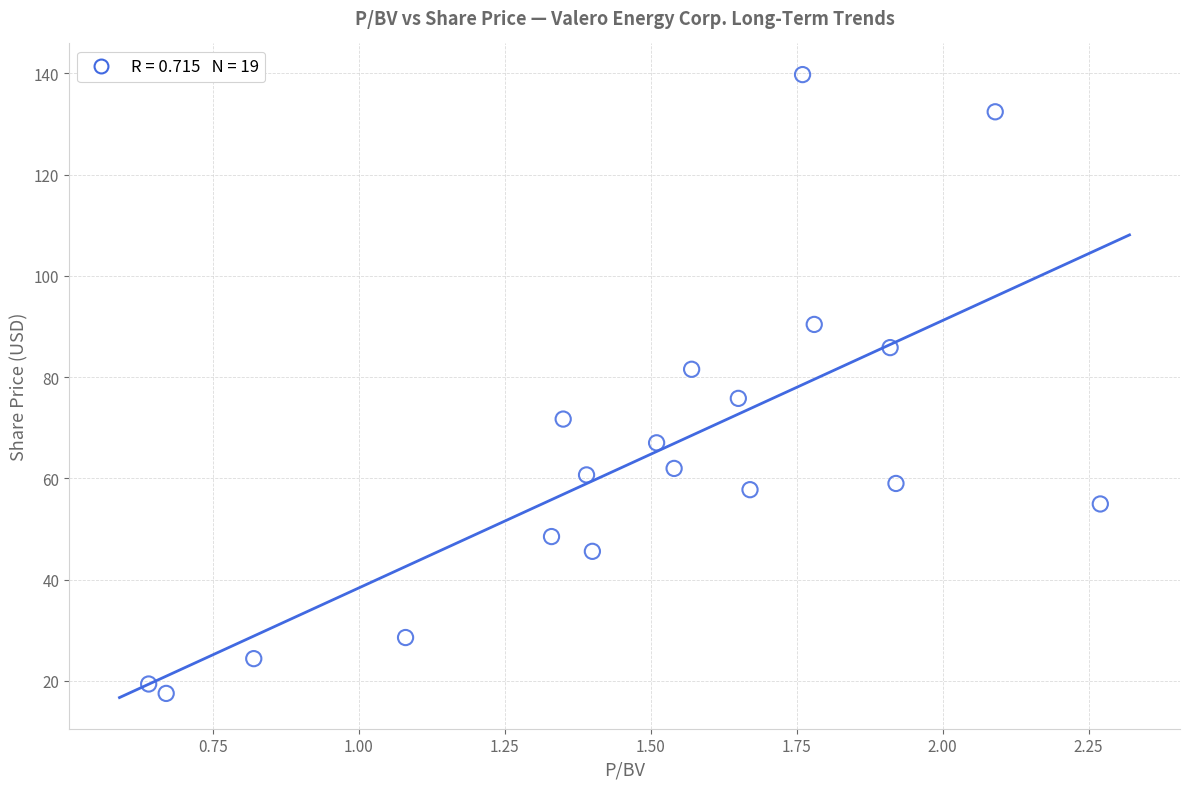

What Y value in the scatter plot is closest to 78?

75.8